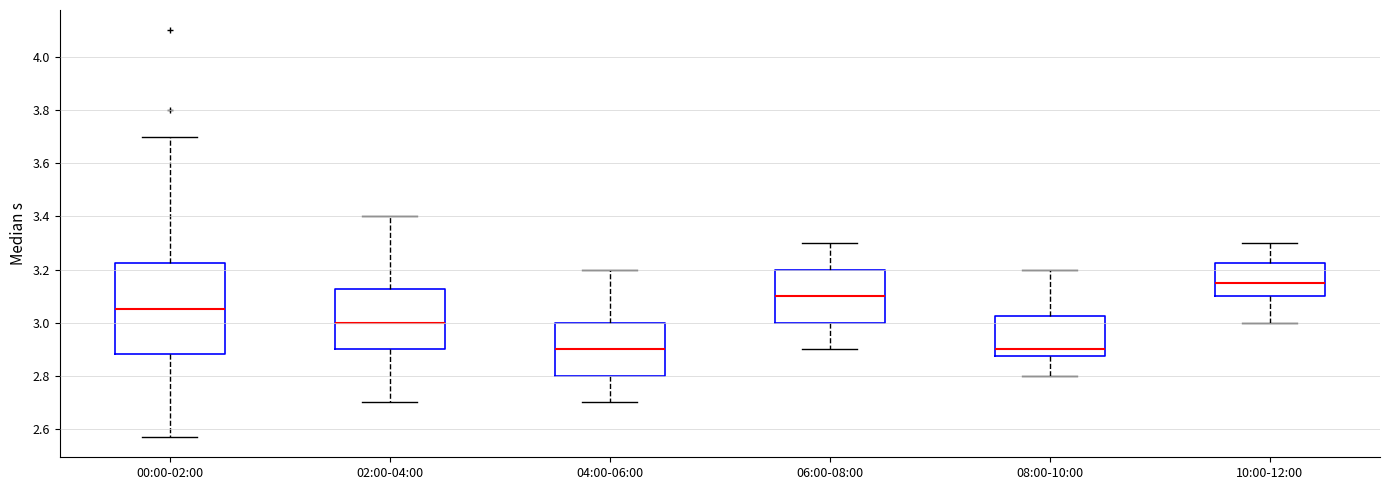

Reading left to right, transcribe this box plot: for each box, give where its median line is, the range the box spans, and where its two whiskers end, as read against the y-axis. The values are not printed on the chart, so give them approximately, as read against the axis.

00:00-02:00: median 3.06, box 2.88 to 3.22, whiskers 2.58 to 3.70
02:00-04:00: median 3.00, box 2.90 to 3.12, whiskers 2.70 to 3.40
04:00-06:00: median 2.90, box 2.80 to 3.00, whiskers 2.70 to 3.20
06:00-08:00: median 3.10, box 3.00 to 3.20, whiskers 2.90 to 3.30
08:00-10:00: median 2.90, box 2.88 to 3.02, whiskers 2.80 to 3.20
10:00-12:00: median 3.16, box 3.10 to 3.22, whiskers 3.00 to 3.30